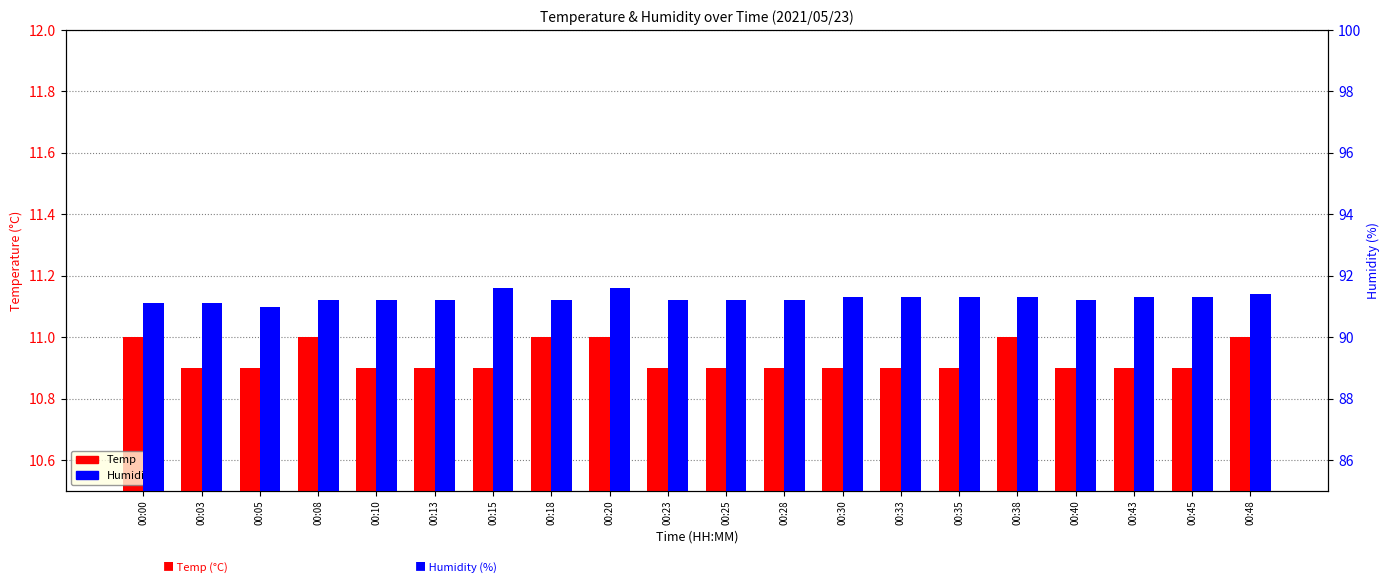

Read the Temp value at 00:38.

11.0